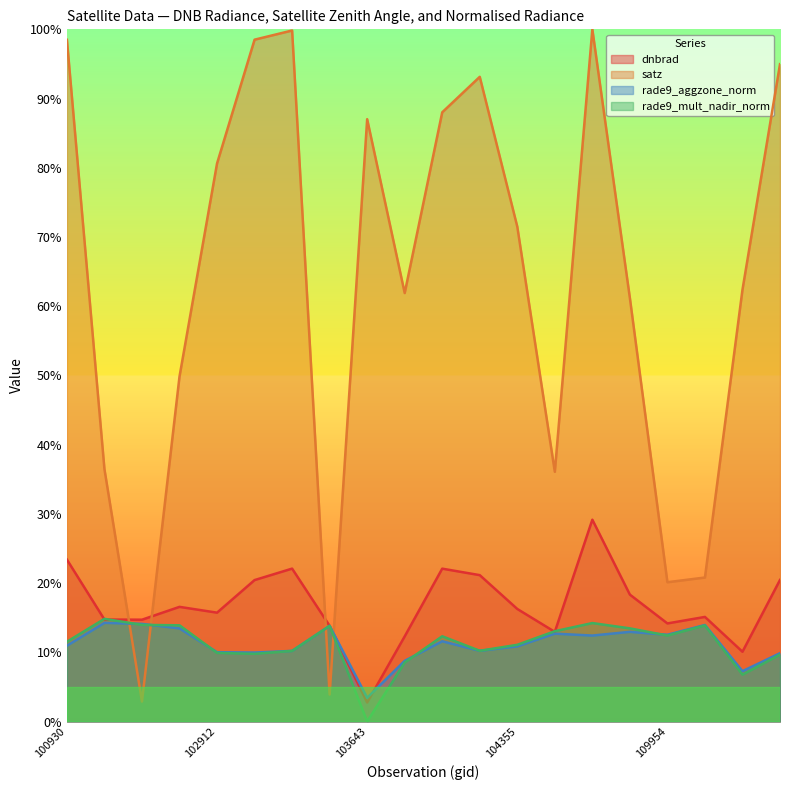

List the series in order of their peak value, highest first.

satz, dnbrad, rade9_mult_nadir_norm, rade9_aggzone_norm